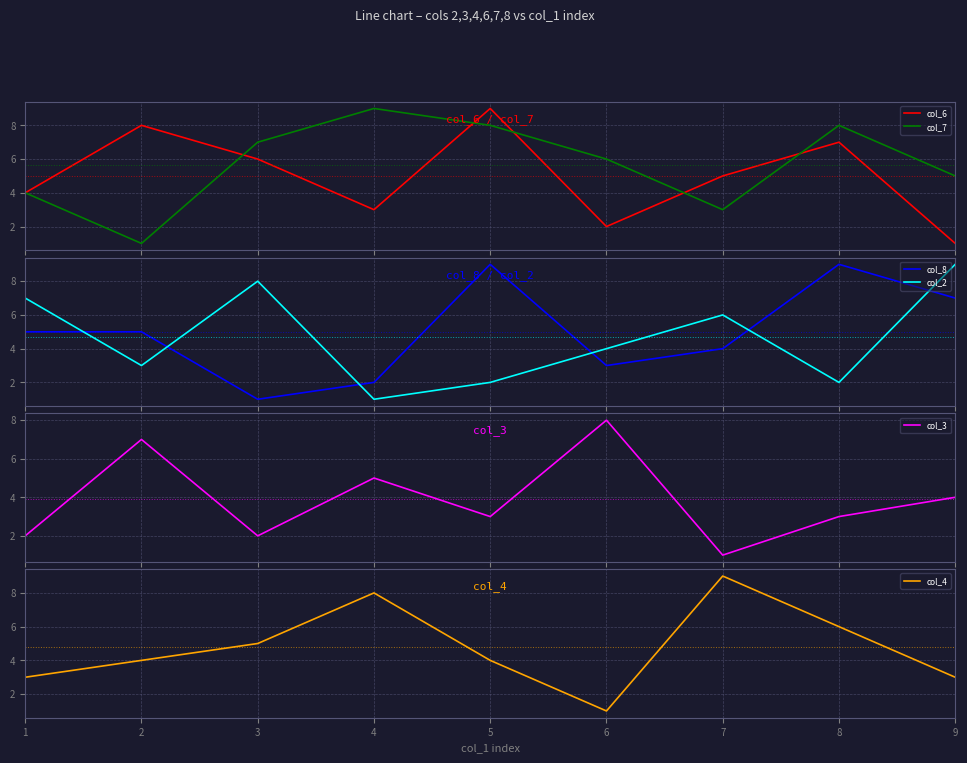

Reading left to right, what are all the values shown in this chart?

col_6: 4	8	6	3	9	2	5	7	1
col_7: 4	1	7	9	8	6	3	8	5
col_8: 5	5	1	2	9	3	4	9	7
col_2: 7	3	8	1	2	4	6	2	9
col_3: 2	7	2	5	3	8	1	3	4
col_4: 3	4	5	8	4	1	9	6	3